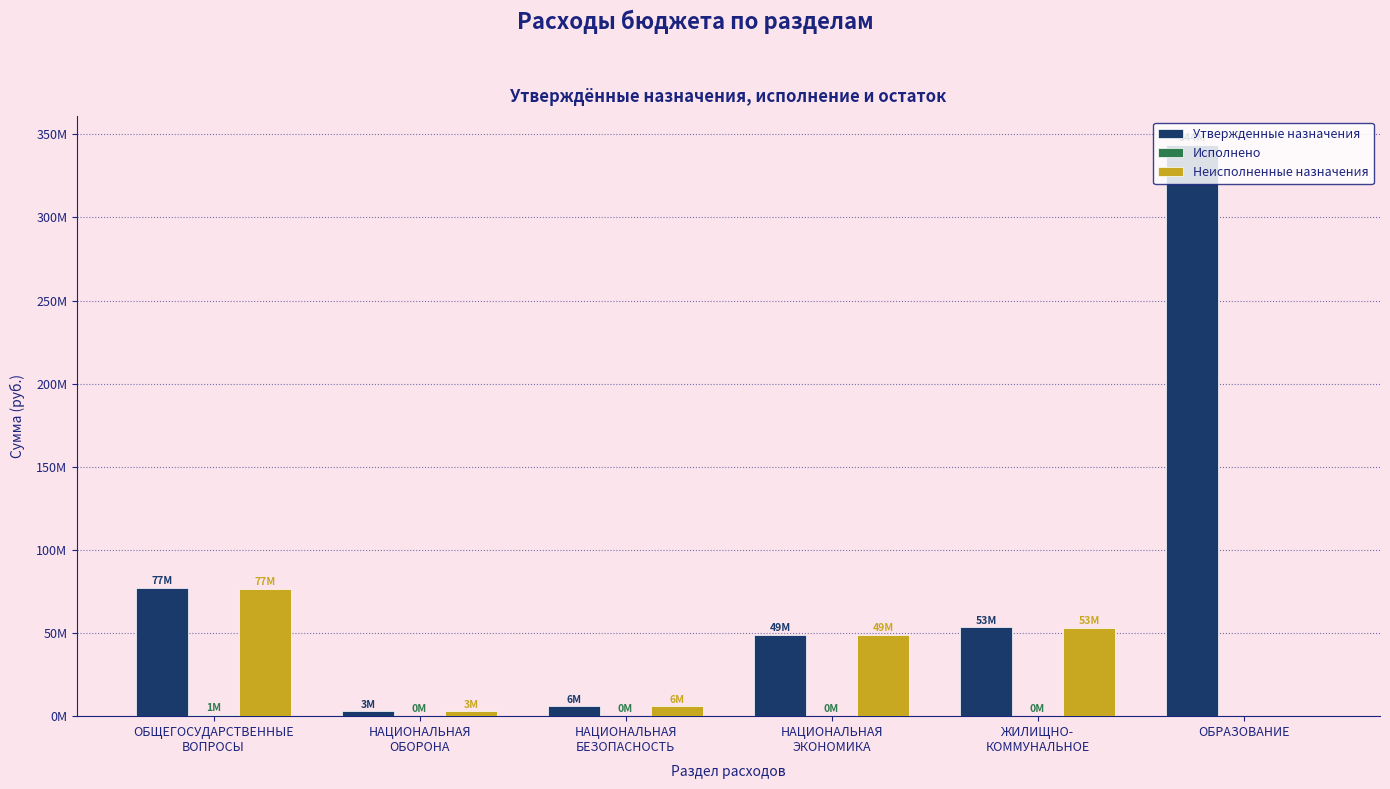

The Исполнено series shows 787142.2 at ОБЩЕГОСУДАРСТВЕННЫЕ
ВОПРОСЫ. True or false?

True